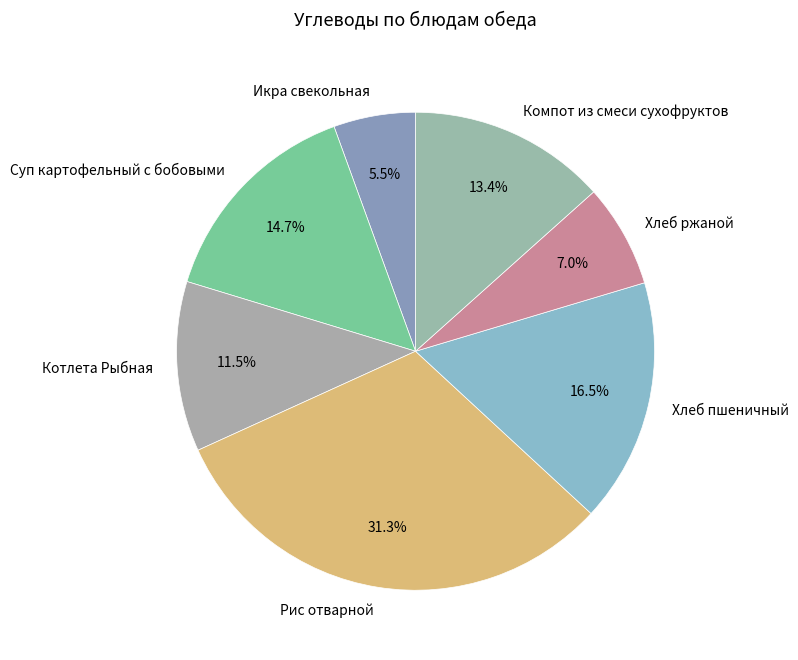

To the nearest percent, what is the combined percentage of Суп картофельный с бобовыми and Хлеб ржаной?

22%